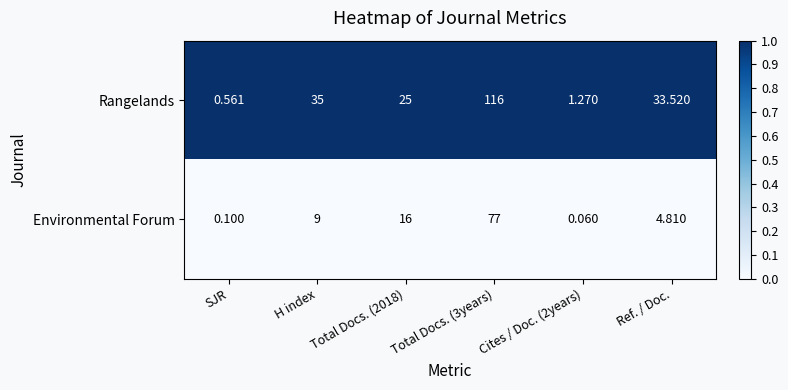

At which label does Rangelands first exceed 33?

H index